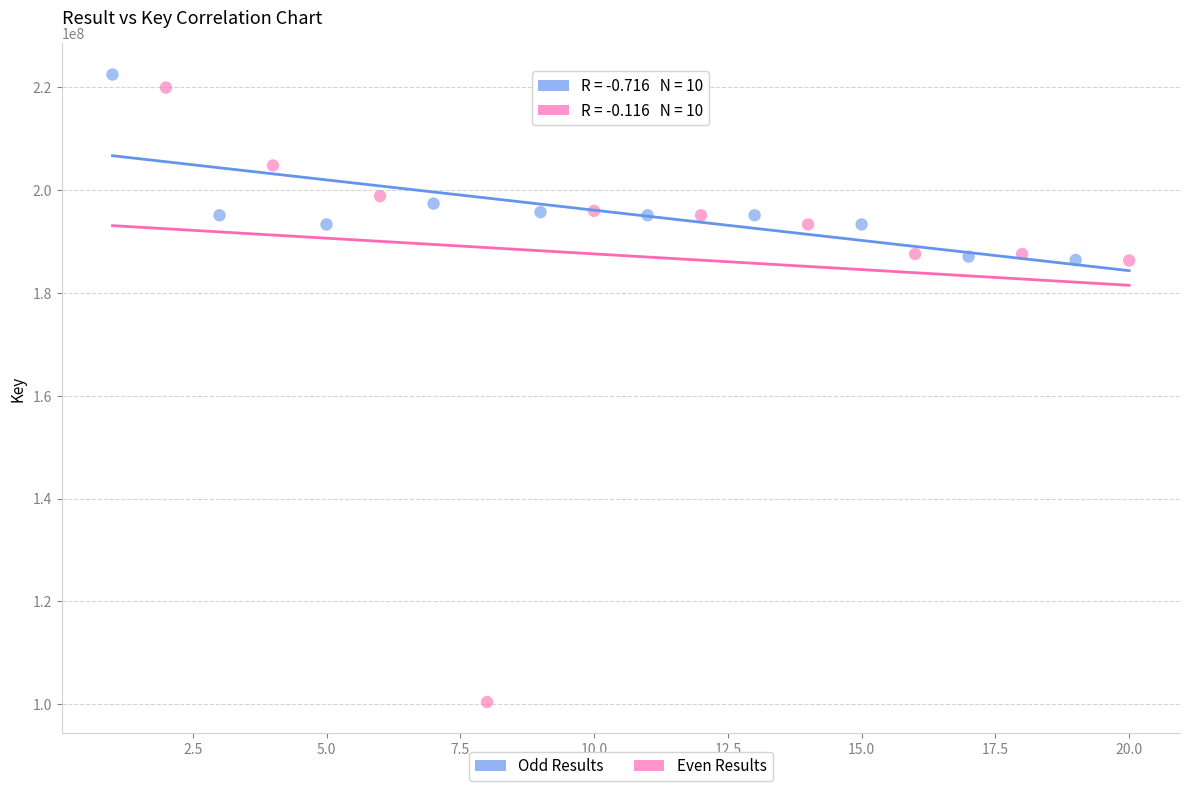

Which series has the largest Y range (max minus min)?

Even Results